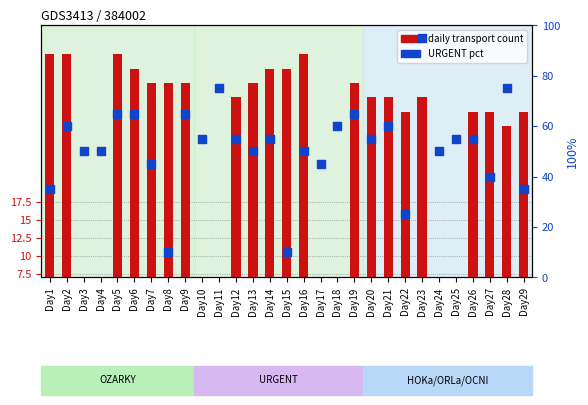

What is the total value across all series at Day26?

85.0